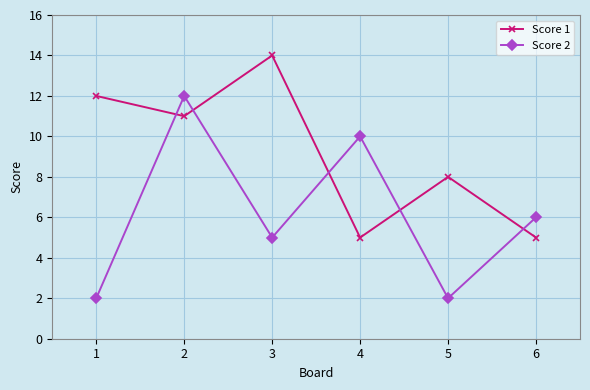

At which label does Score 1 first exceed 11?

1